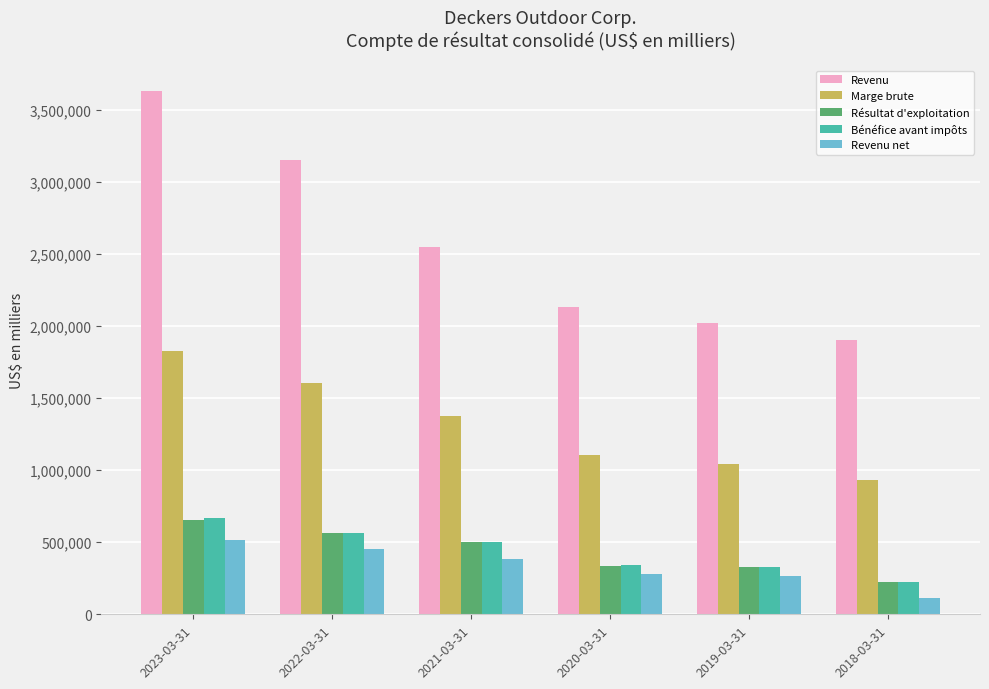

Read the Revenu net value at 2023-03-31.

516822